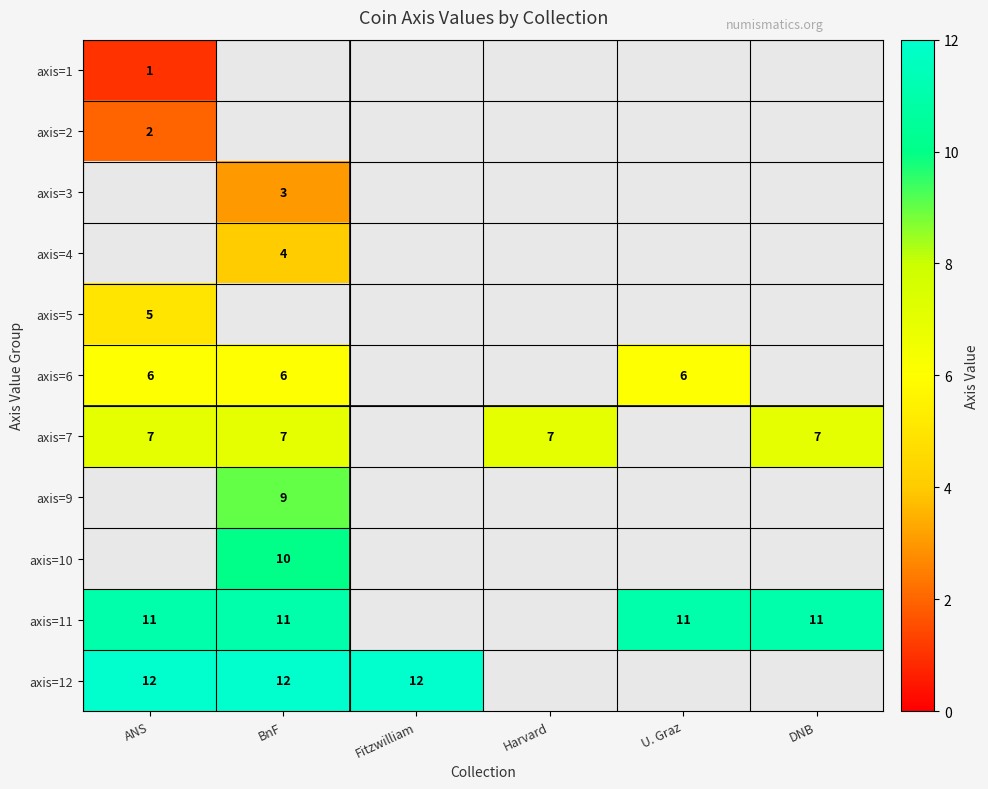

True or false: axis=2 has a value of 3 at ANS.

False